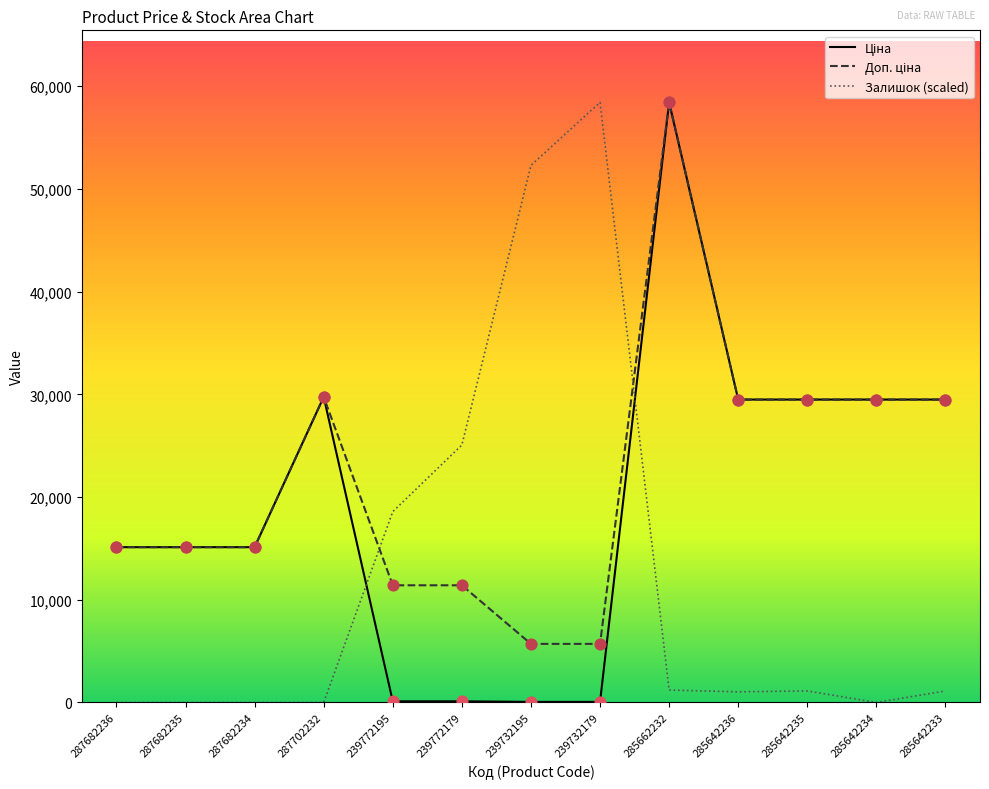

Which series has the largest Y range (max minus min)?

Залишок